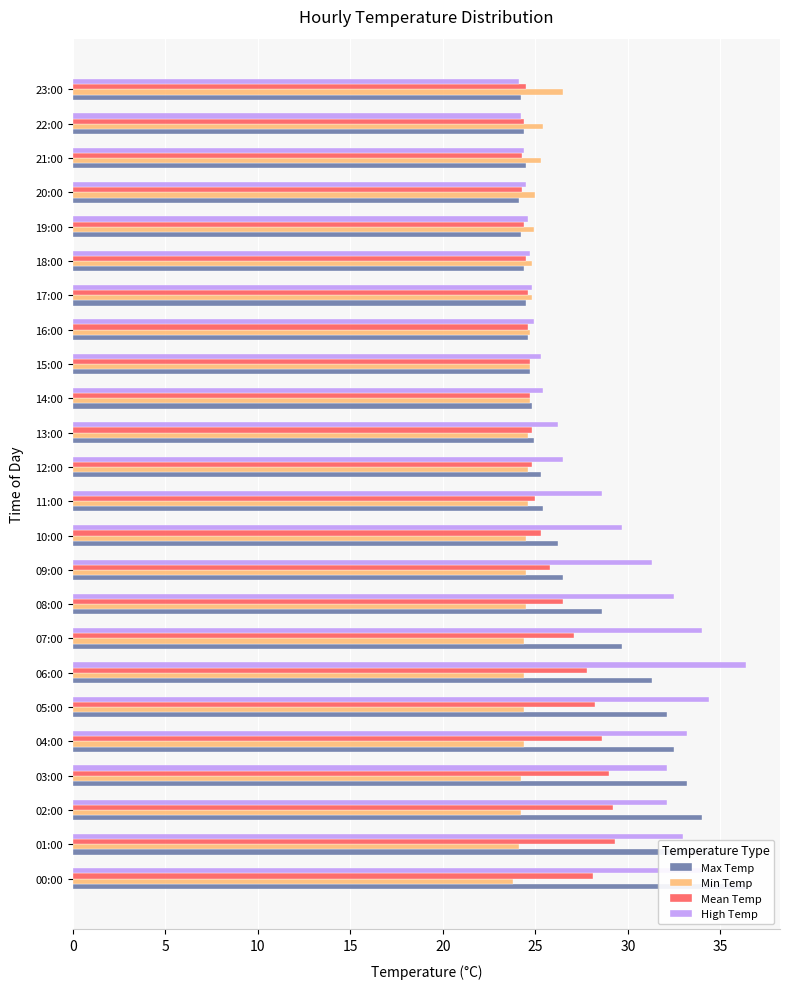

Count the number of categories in the chart.

24